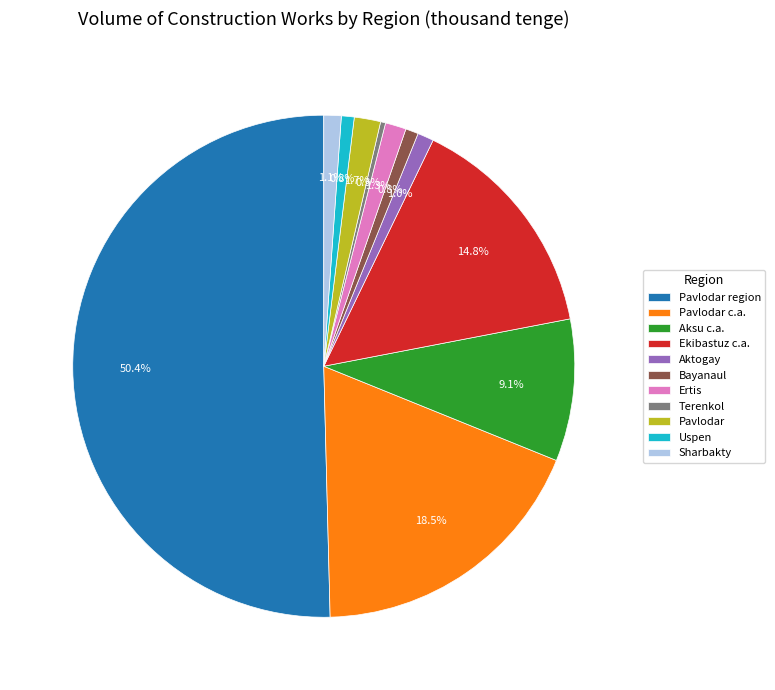

To the nearest percent, what is the average slice percentage?

9%